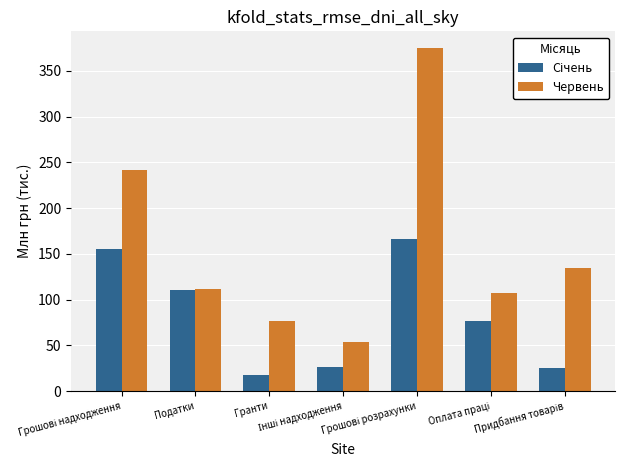

Which series has the largest total across all categories?

Червень